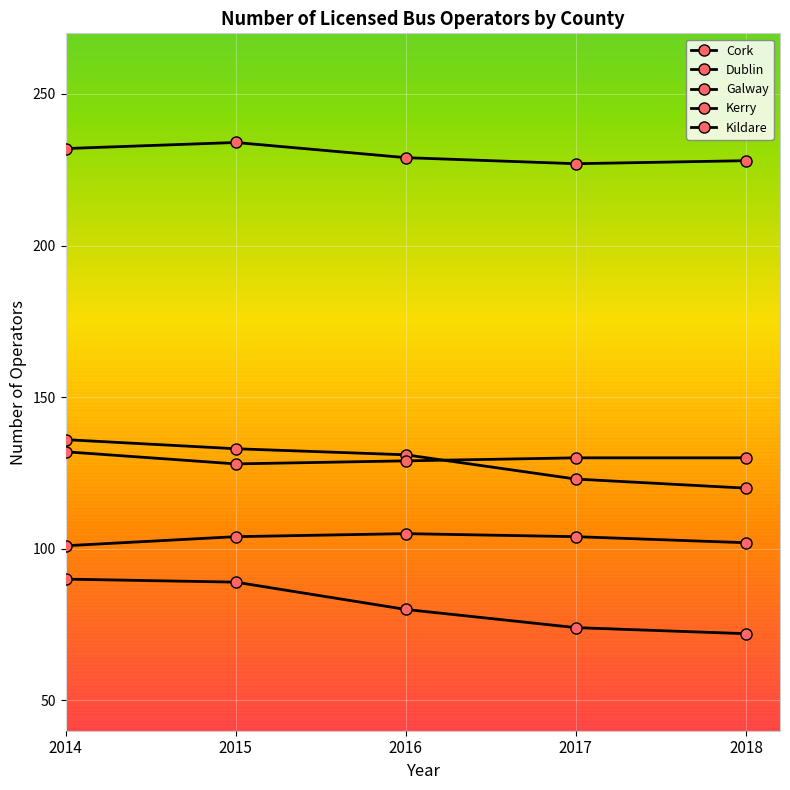

Between 2016 and 2014, which is larger?

2014